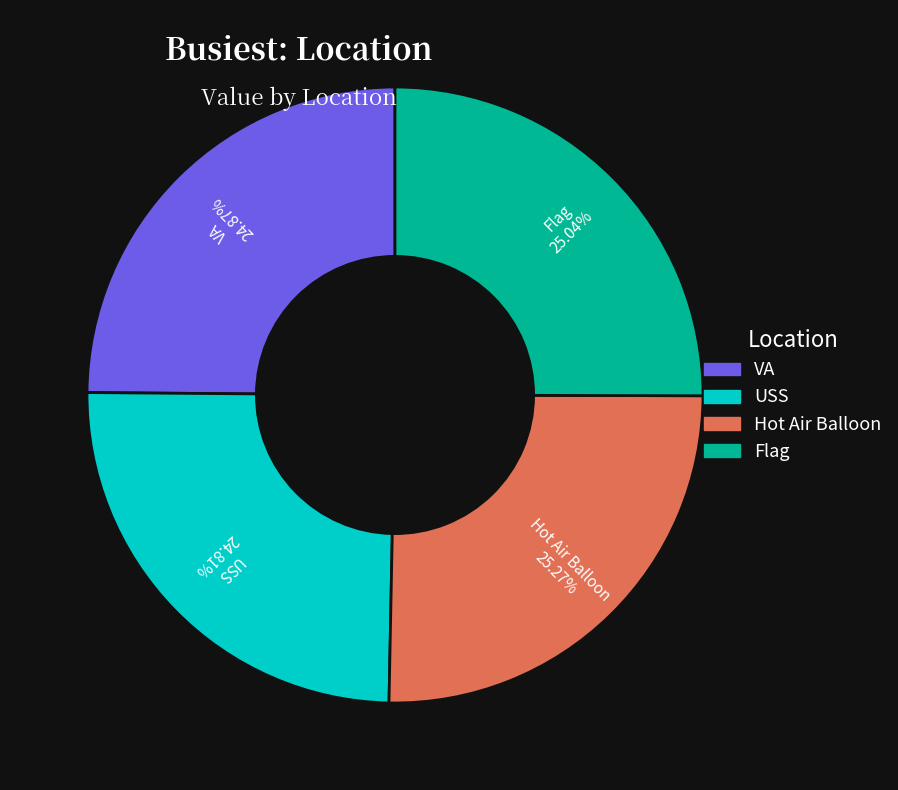

Do VA and Flag together represent more than half of the pie?

No